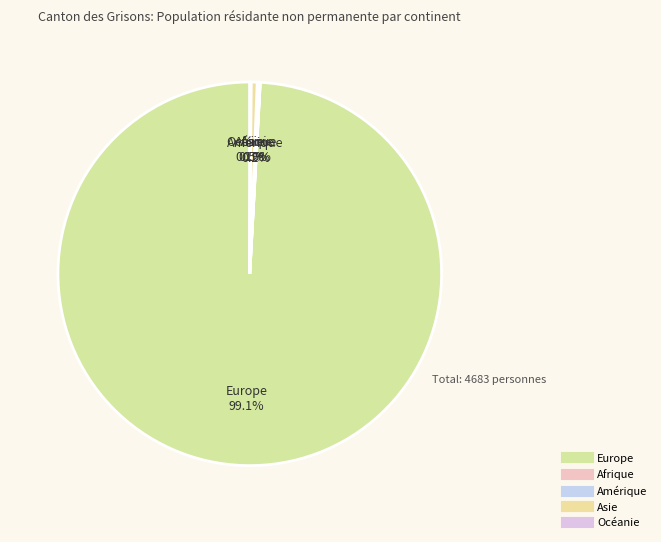

Is there a majority slice in this chart?

Yes